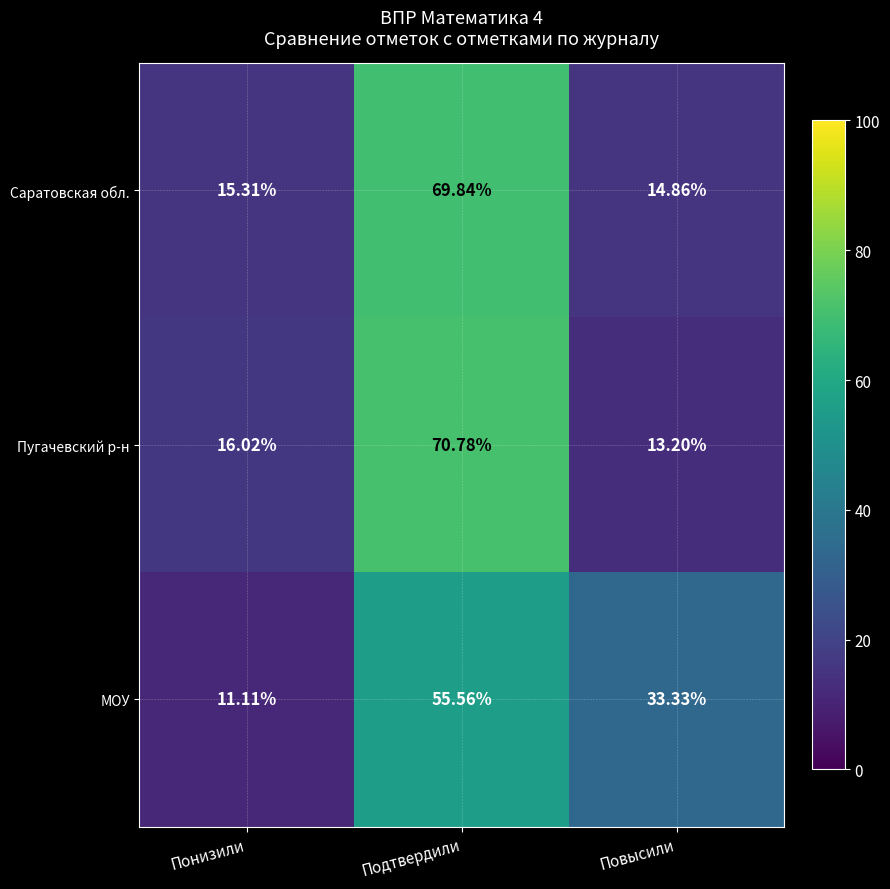

Which label corresponds to the smallest value in the chart?

Понизили